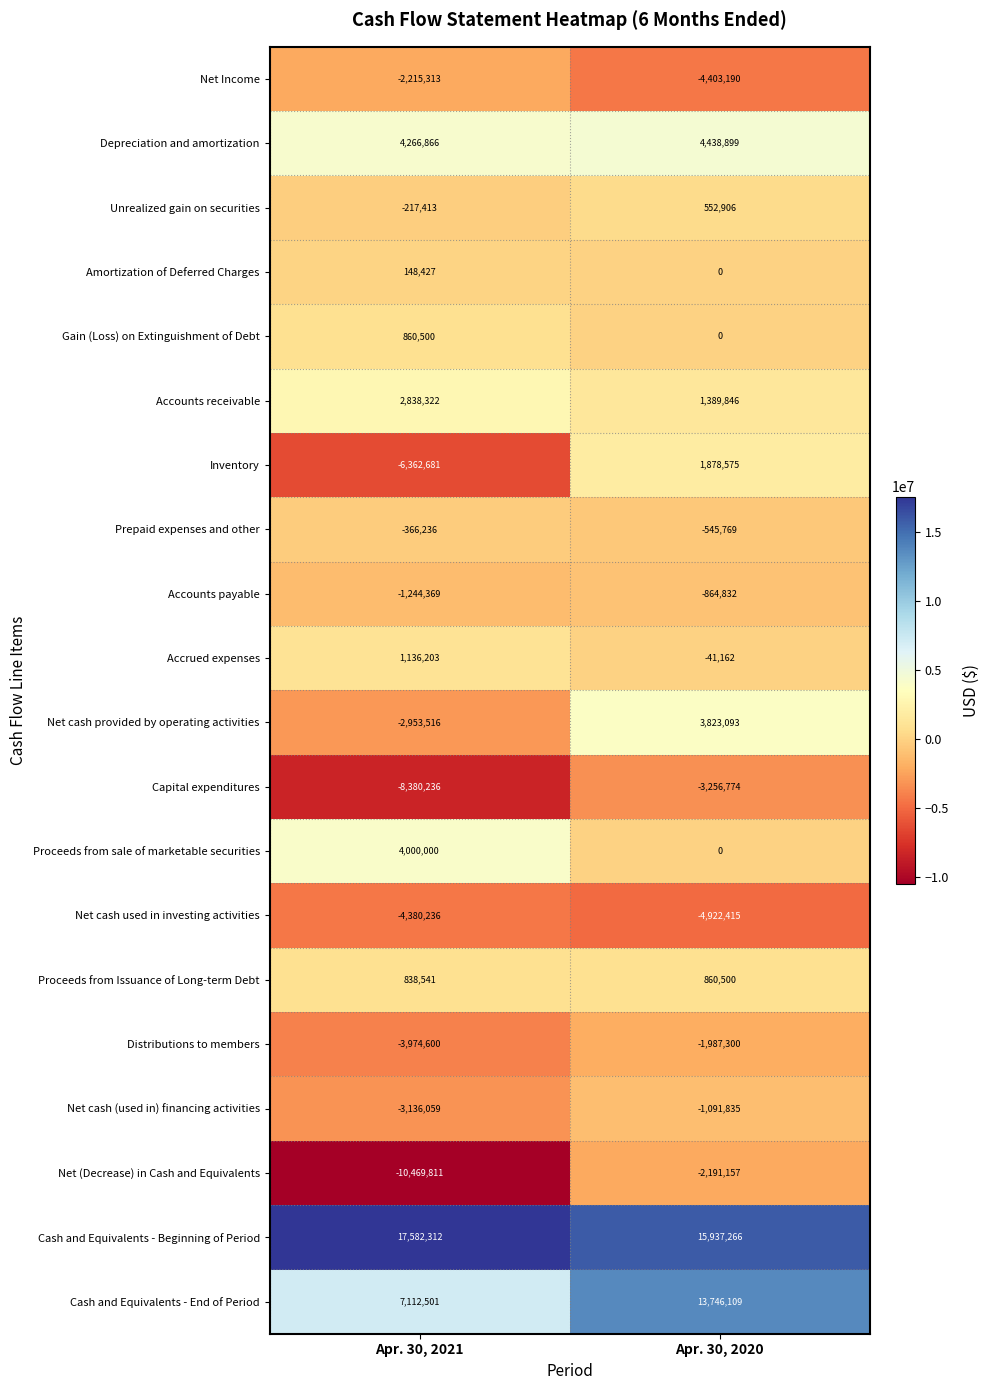

At which label does Amortization of Deferred Charges reach its peak?

Apr. 30, 2021